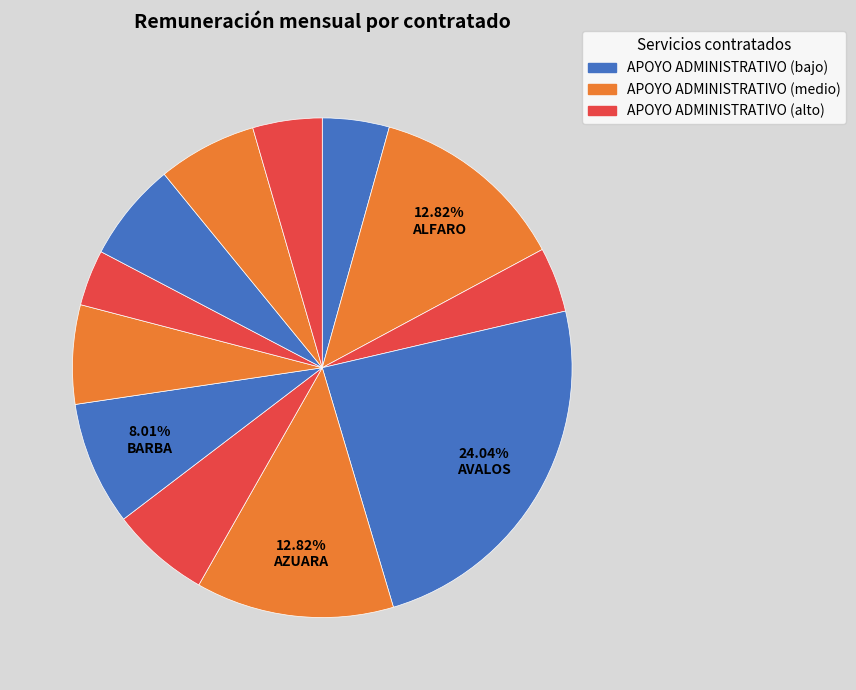

How many slices are in this pie chart?

12